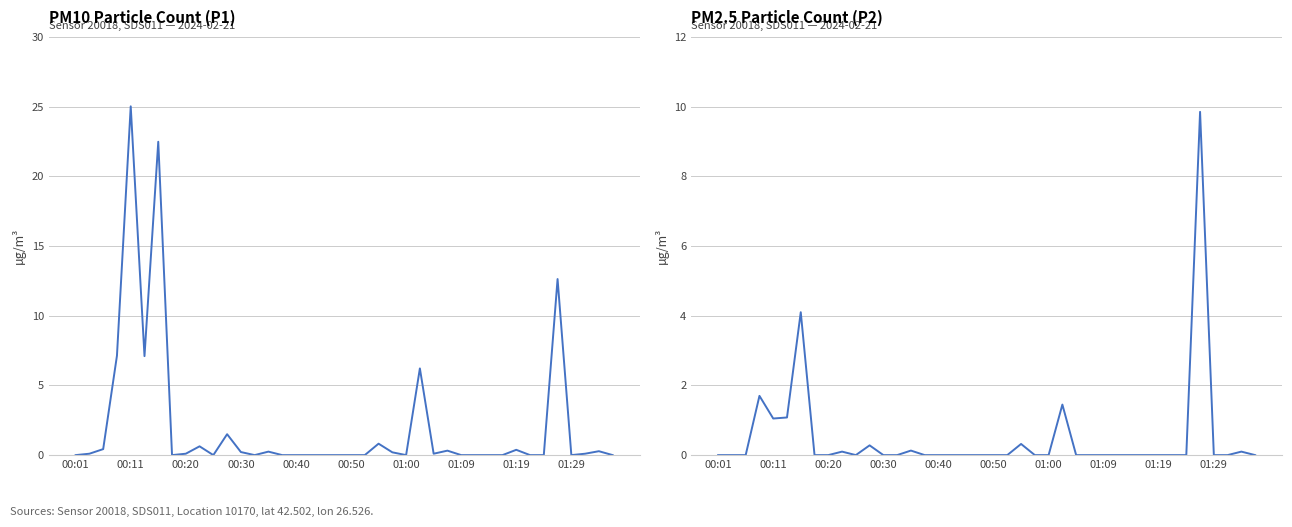

What are all the series names shown in the legend?

P1, P2